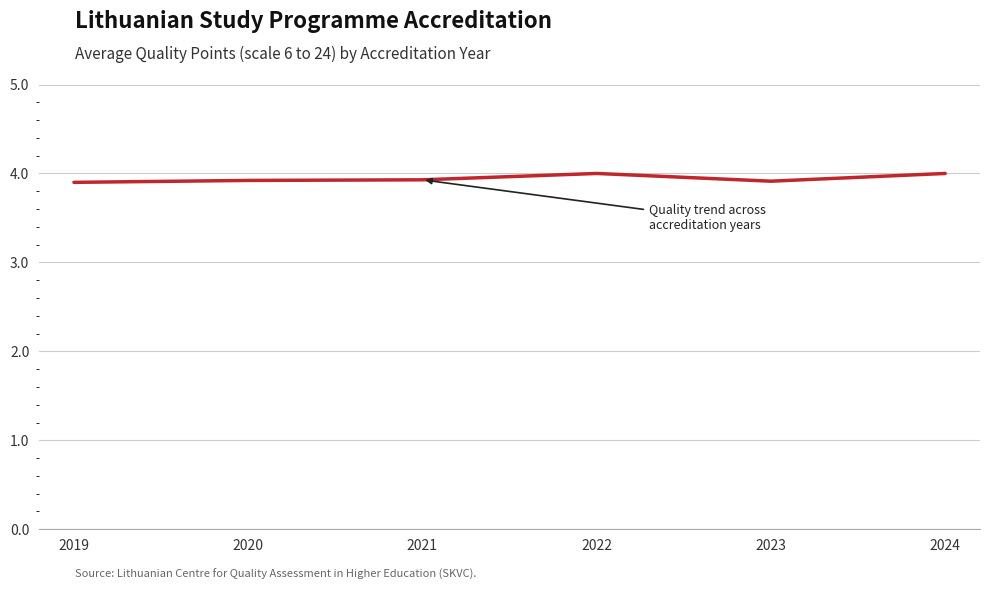

True or false: there are more than 2 points higher than both neighbors.

False